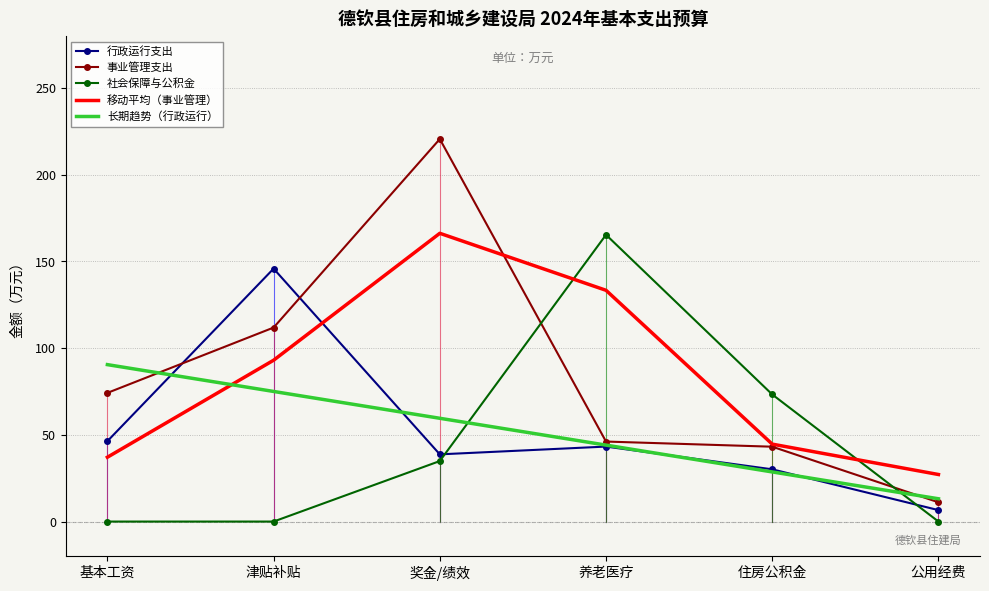

Reading right to left, extract all data points from this chart.

行政运行支出: 6.6	30.1	43.2	38.8	145.9	46.4
事业管理支出: 11.1	43.2	46.1	220.6	111.9	74.2
社会保障与公积金: 0.0	73.3	165.4	34.9	0.0	0.0
移动平均（事业管理）: 27.1	44.7	133.4	166.2	93.0	37.1
长期趋势（行政运行）: 13.1	28.6	44.1	59.6	75.0	90.5